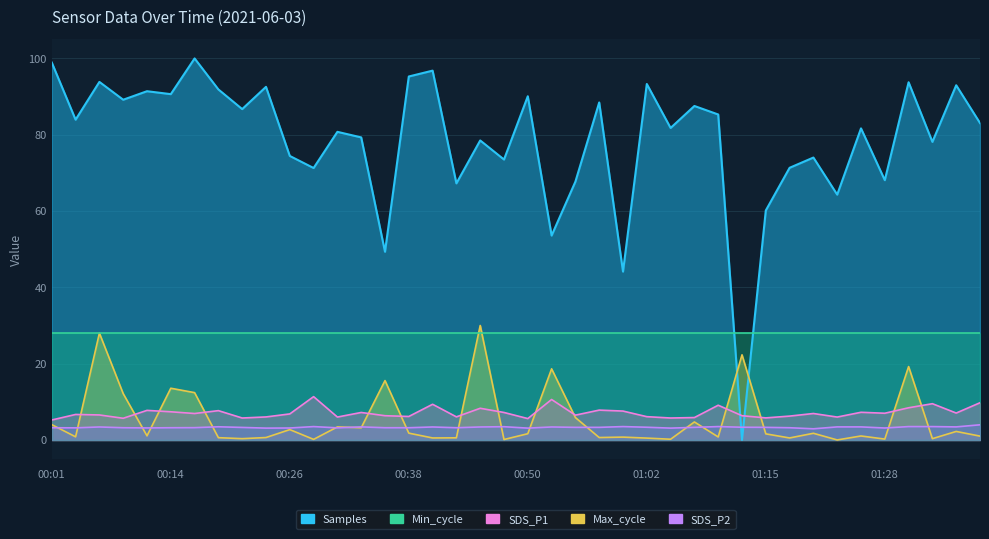

Between 00:31 and 01:10, which series saw the biggest shift?

Samples